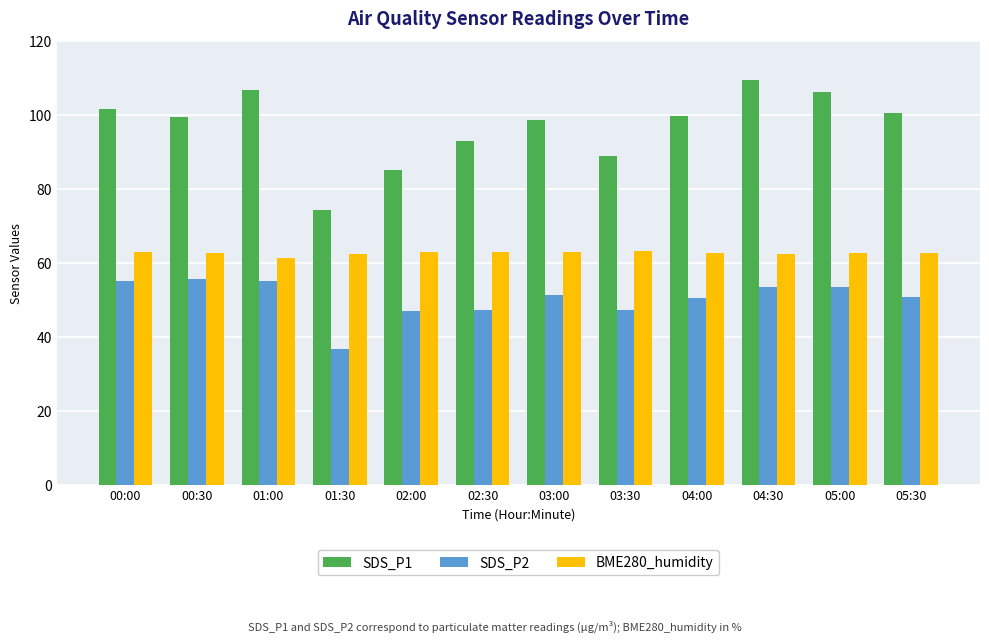

What is the highest value of the BME280_humidity series?

63.1